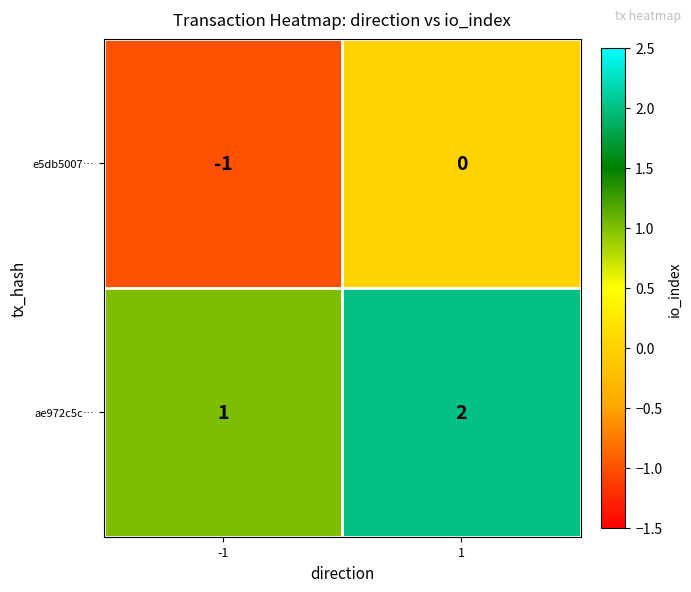

Reading left to right, what are all the values shown in this chart?

e5db5007…: -1	0
ae972c5c…: 1	2